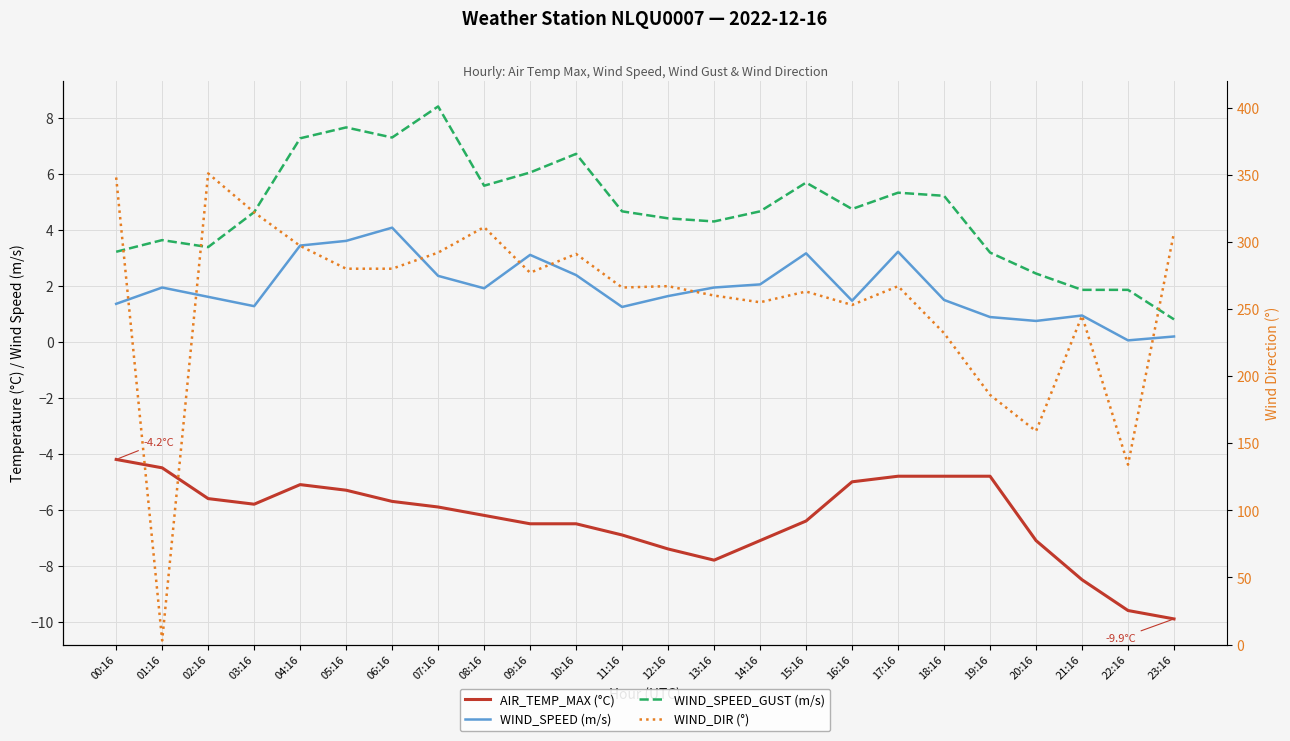

What is the label of the 1st point from the right?

23:16